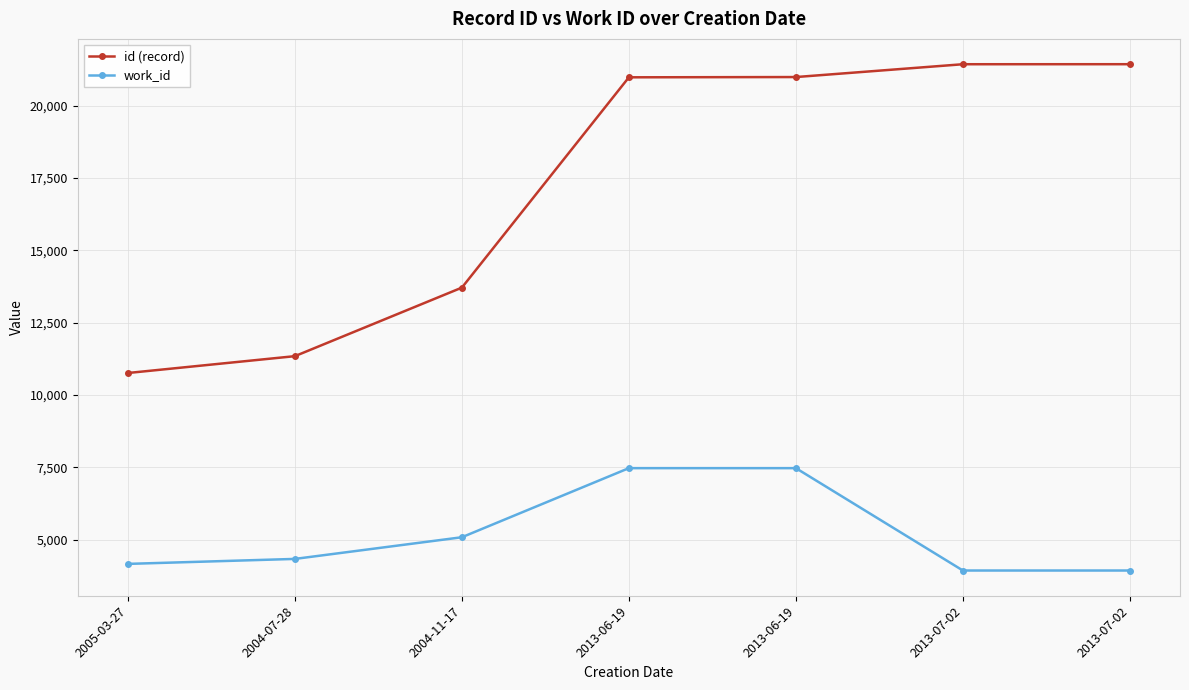

How many lines are shown in the chart?

2